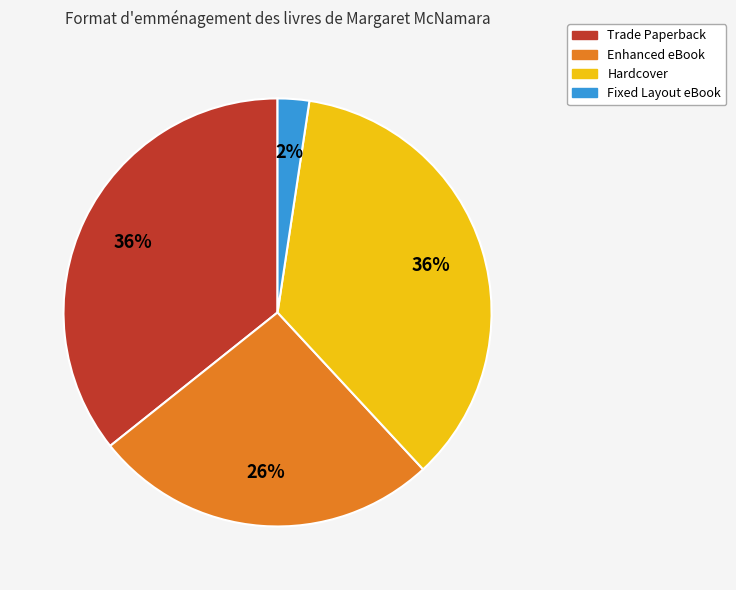

True or false: Enhanced eBook accounts for 16% of the total.

False